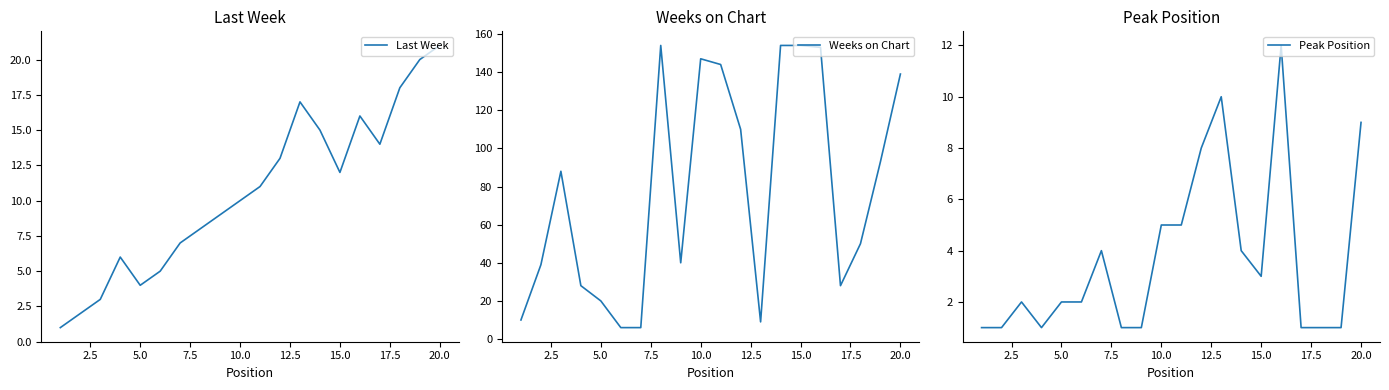

What is the sum of all Weeks on Chart values?

1572